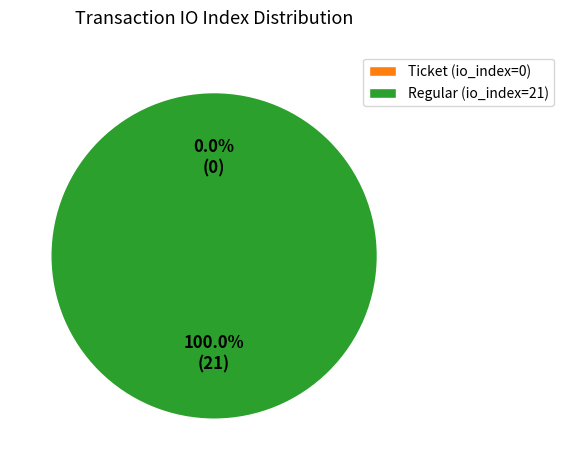

Which slice is the smallest?

Ticket (io_index=0)